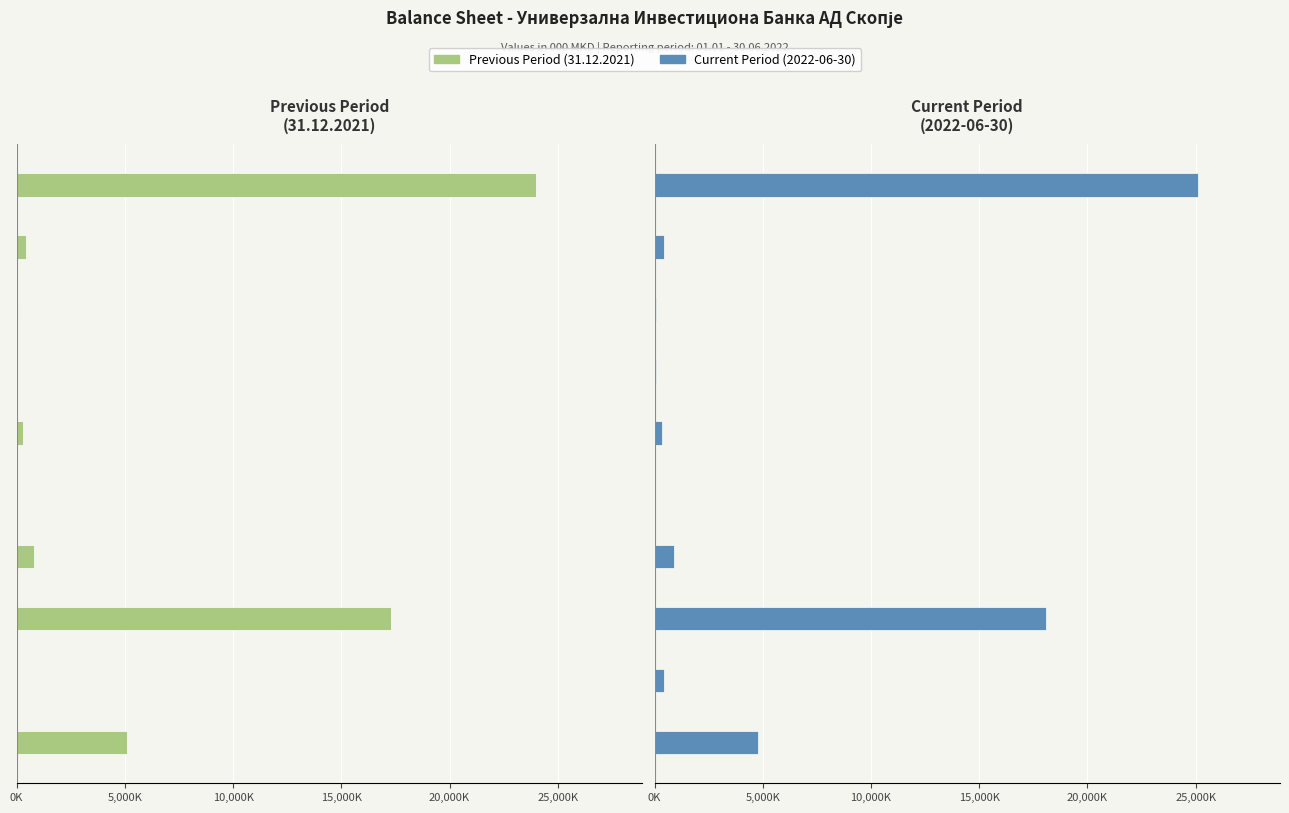

What value does the Current Period (2022-06-30) series have at 7?

68854